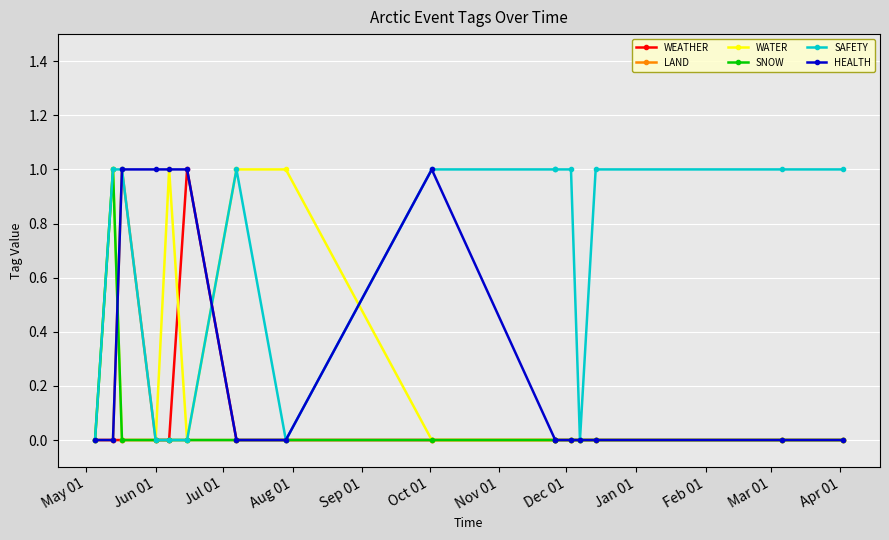

How many lines are shown in the chart?

6